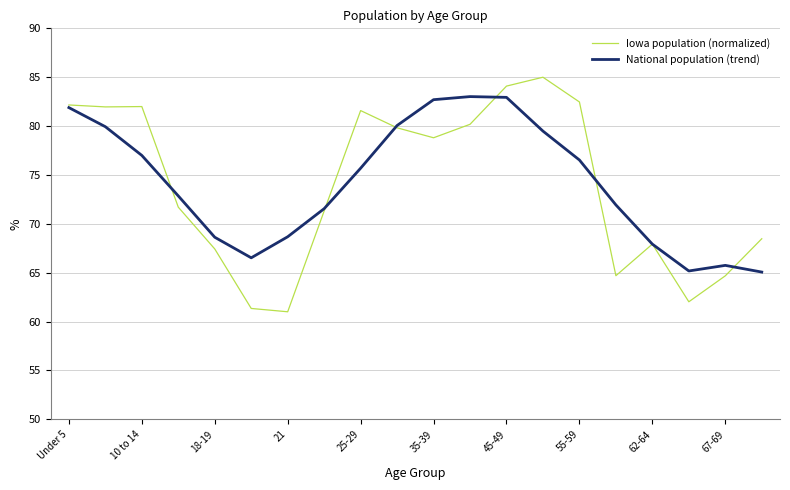

What is the maximum value for Iowa population (normalized)?

85.0